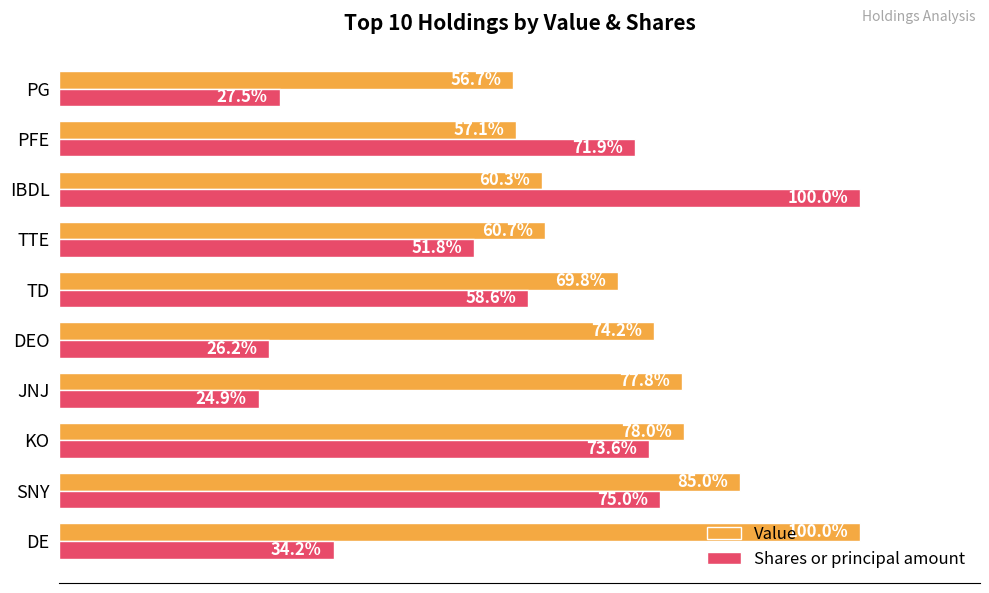

At which label does Shares or principal amount reach its minimum?

JNJ